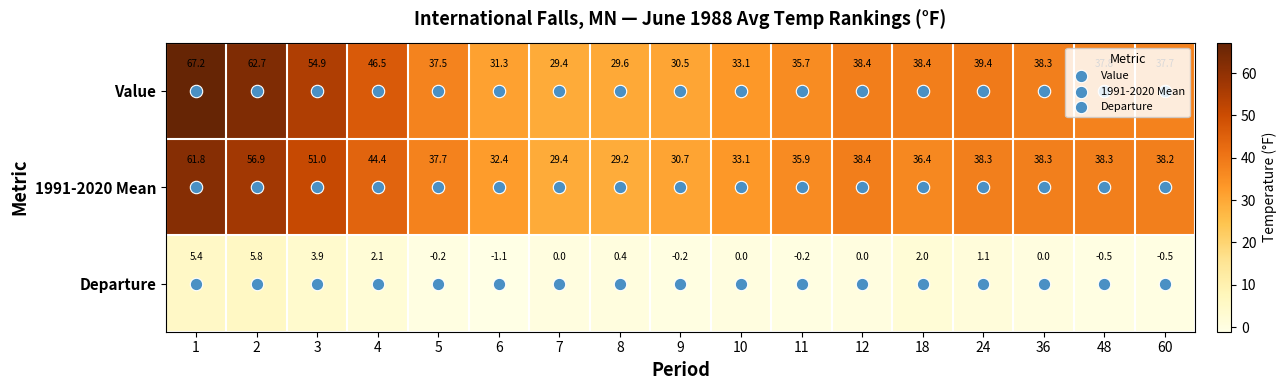

Which series has the largest total across all categories?

Value